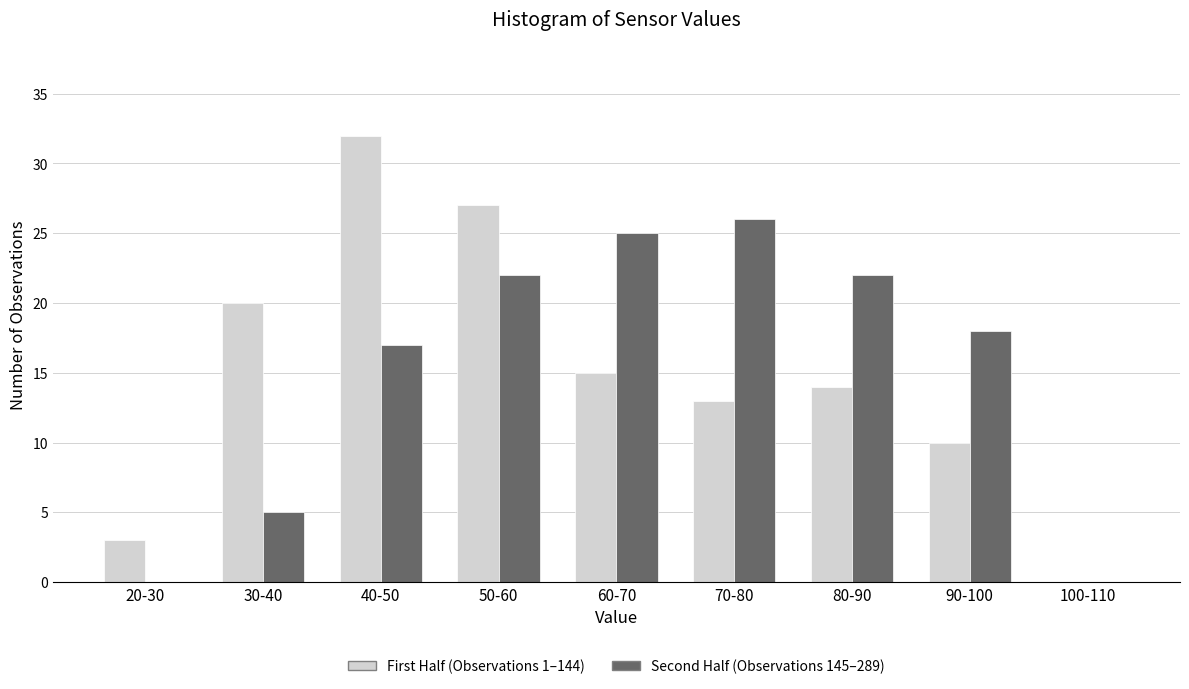

Reading left to right, extract all data points from this chart.

First Half (Observations 1–144): 20-30=3	30-40=20	40-50=32	50-60=27	60-70=15	70-80=13	80-90=14	90-100=10	100-110=0
Second Half (Observations 145–289): 20-30=0	30-40=5	40-50=17	50-60=22	60-70=25	70-80=26	80-90=22	90-100=18	100-110=0